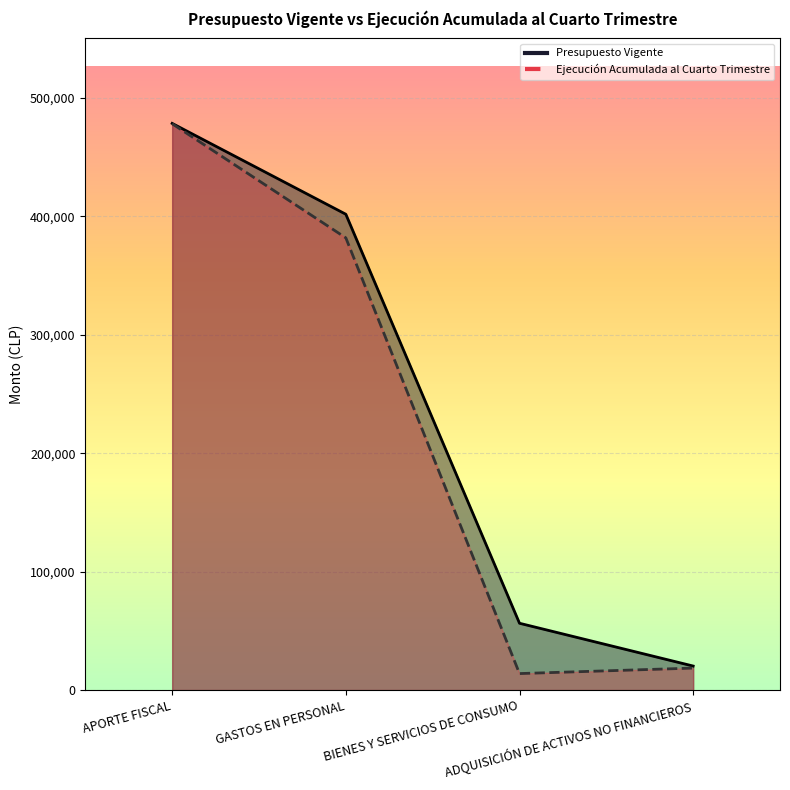

True or false: Presupuesto Vigente has more than 2 interior local peaks.

False